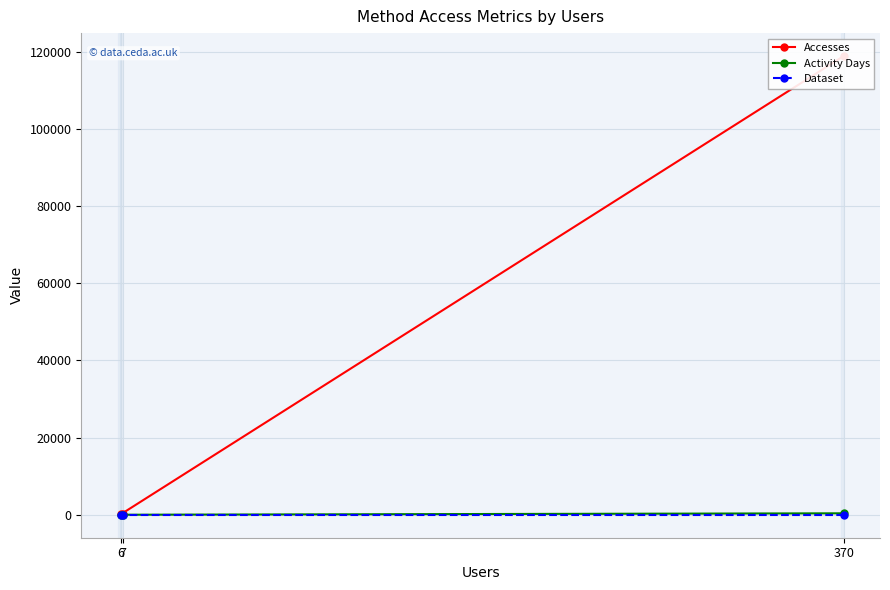

Which series changed the most between 6 and 7?

Accesses